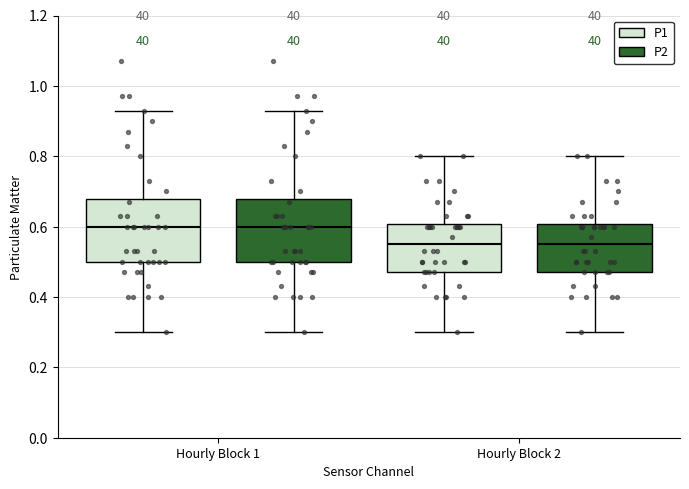

Where does the upper whisker of the box for Hourly Block 2 (P1) end on the y-axis? The values are not printed on the chart, so give them approximately, as read against the axis.

0.80